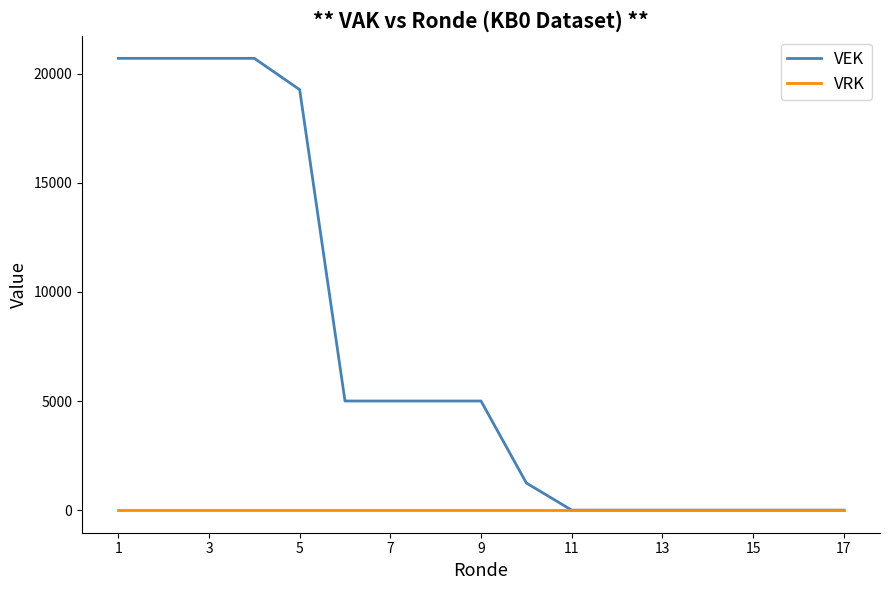

List the series in order of their peak value, lowest first.

VRK, VEK